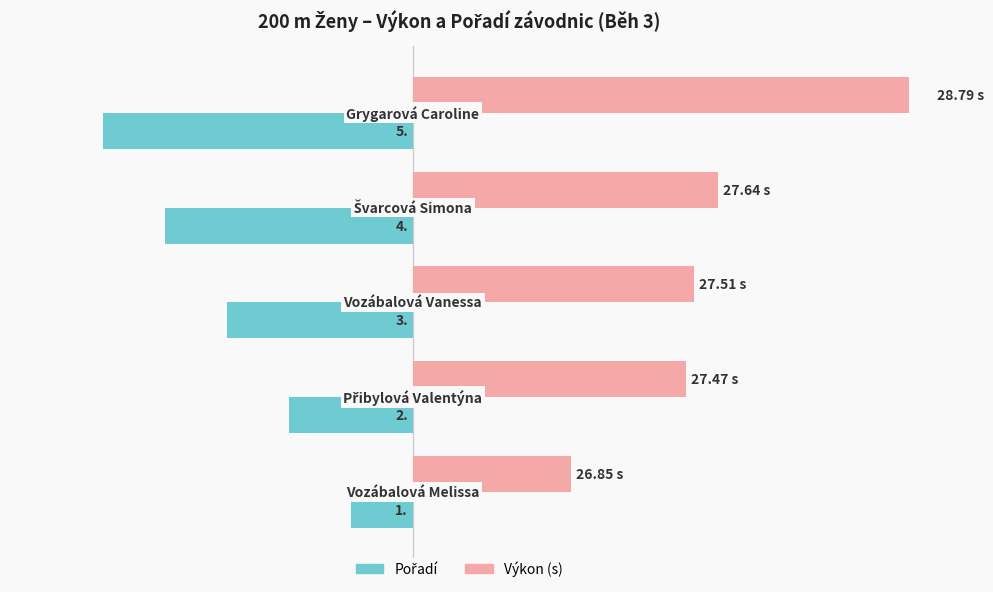

How many values in the Pořadí series are below -3?

2